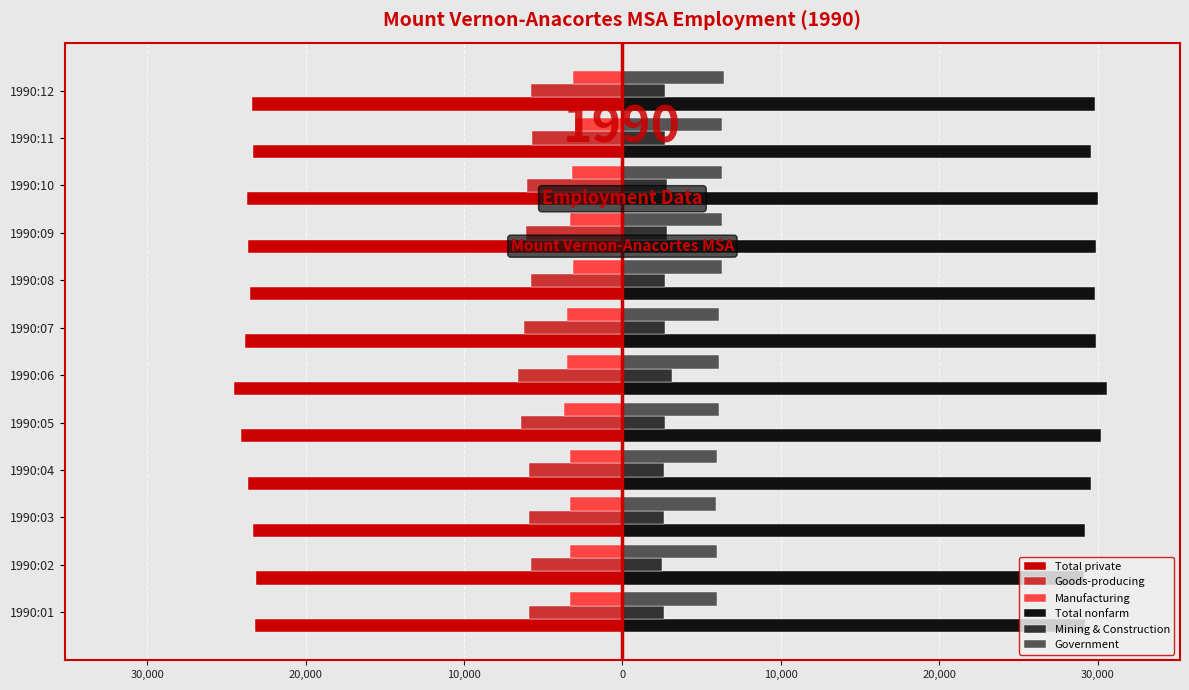

Reading left to right, transcribe all the data shown in this chart.

Total private: -23200	-23100	-23300	-23600	-24100	-24500	-23800	-23500	-23600	-23700	-23300	-23400
Goods-producing: -5900	-5800	-5900	-5900	-6400	-6600	-6200	-5800	-6100	-6000	-5700	-5800
Manufacturing: -3300	-3300	-3300	-3300	-3700	-3500	-3500	-3100	-3300	-3200	-3000	-3100
Total nonfarm: 29200	29100	29200	29600	30200	30600	29900	29800	29900	30000	29600	29800
Mining & Construction: 2600	2500	2600	2600	2700	3100	2700	2700	2800	2800	2700	2700
Government: 6000	6000	5900	6000	6100	6100	6100	6300	6300	6300	6300	6400